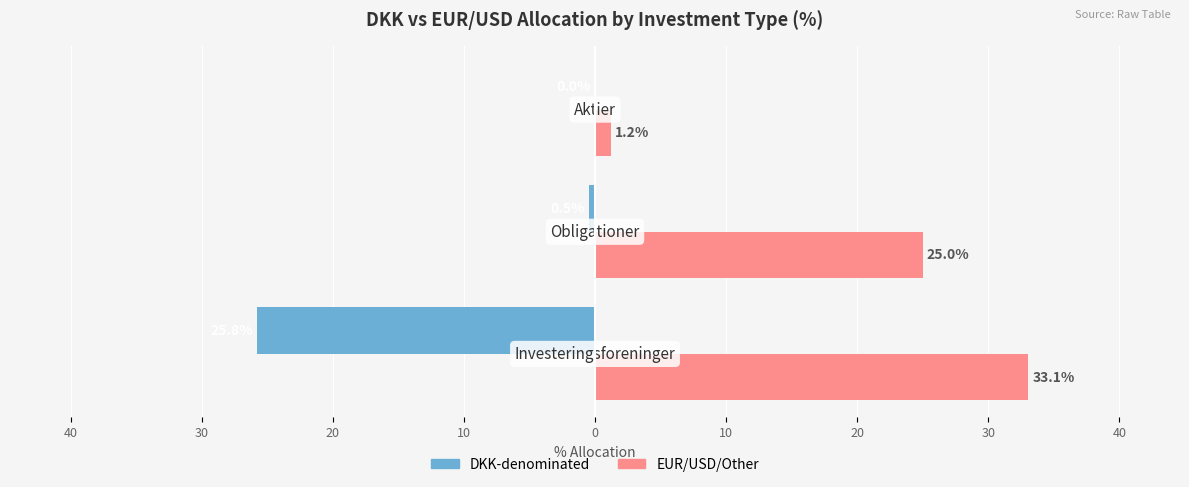

What are all the series names shown in the legend?

DKK-denominated, EUR/USD/Other